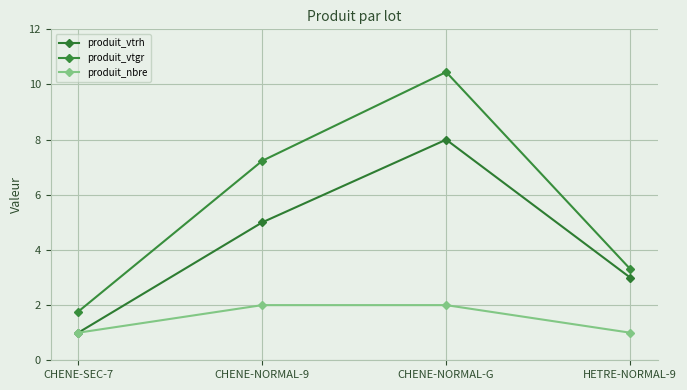

In produit_vtrh, how many points are higher than both neighbors (excluding endpoints)?

1